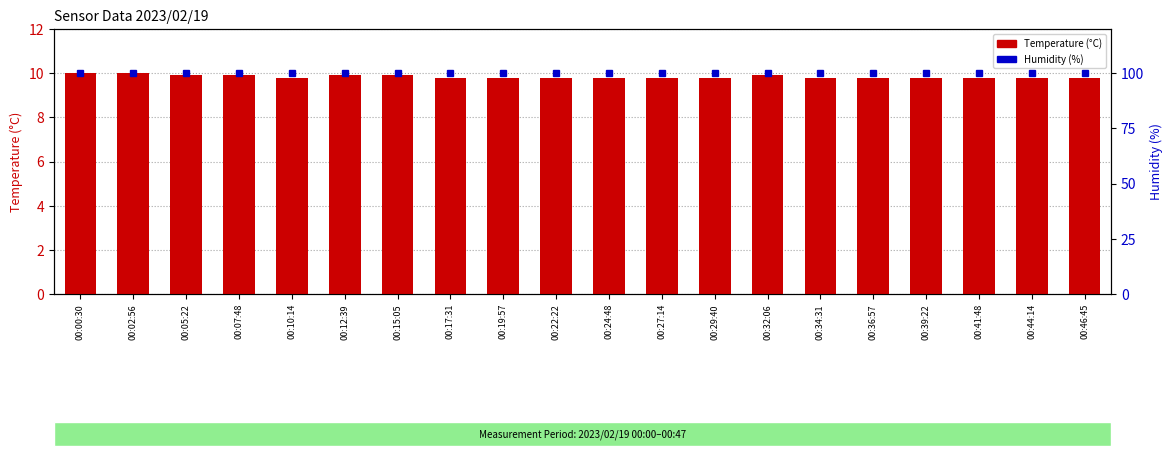

What is the approximate value of Temperature (°C) at 00:12:39?

9.9